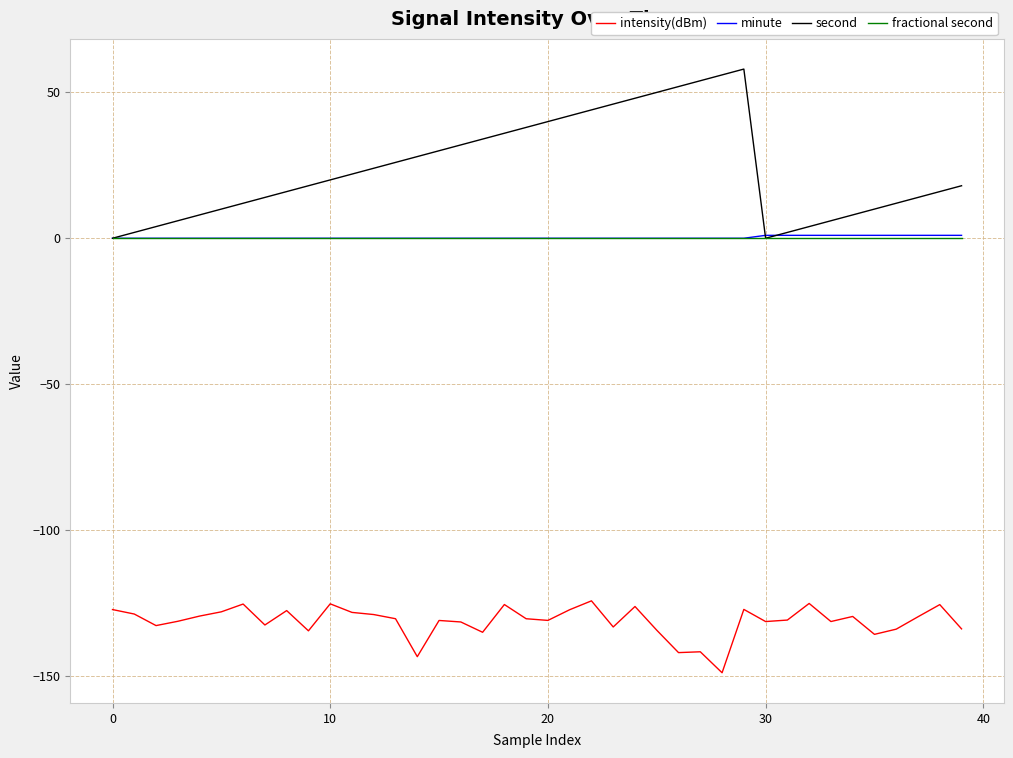

True or false: second and intensity(dBm) cross at least once.

False